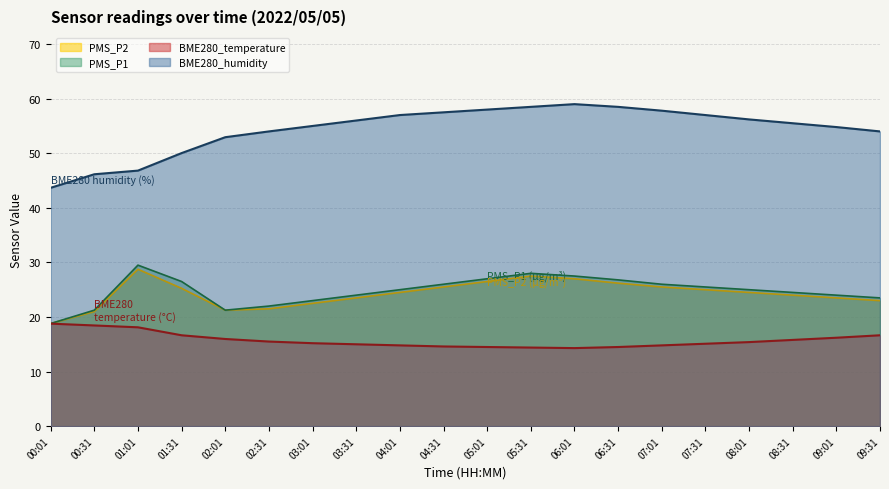

Does the chart display data point markers on the line(s)?

No